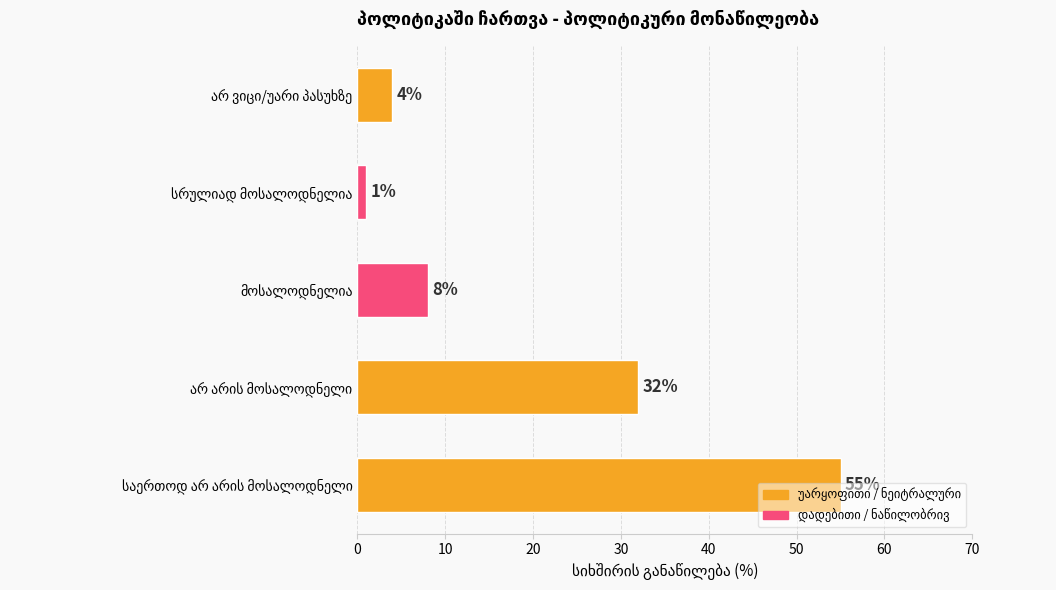

What is the difference between the second highest and second lowest values?

28